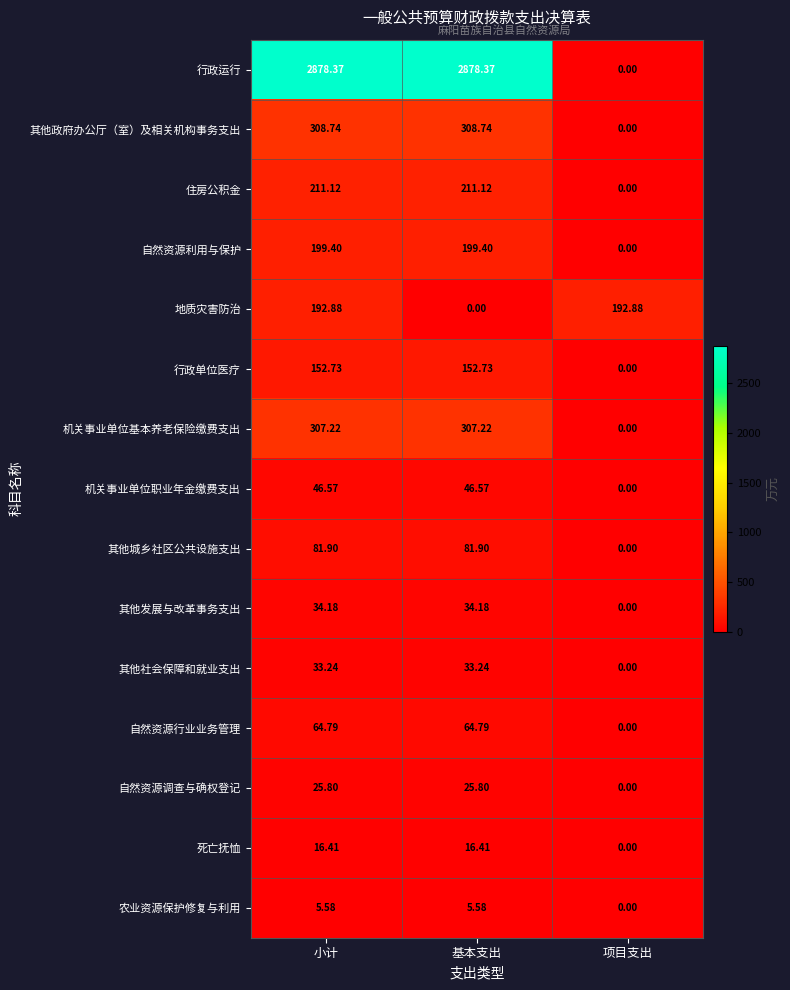

Rank the series at 小计 from lowest to highest value.

农业资源保护修复与利用, 死亡抚恤, 自然资源调查与确权登记, 其他社会保障和就业支出, 其他发展与改革事务支出, 机关事业单位职业年金缴费支出, 自然资源行业业务管理, 其他城乡社区公共设施支出, 行政单位医疗, 地质灾害防治, 自然资源利用与保护, 住房公积金, 机关事业单位基本养老保险缴费支出, 其他政府办公厅（室）及相关机构事务支出, 行政运行